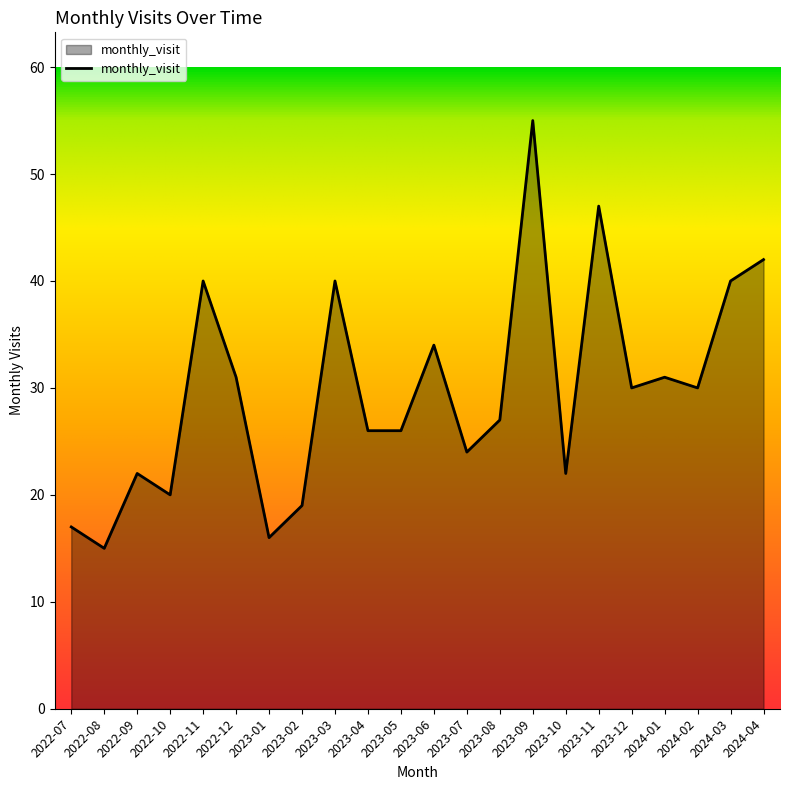

Which label corresponds to the smallest value in the chart?

2022-08